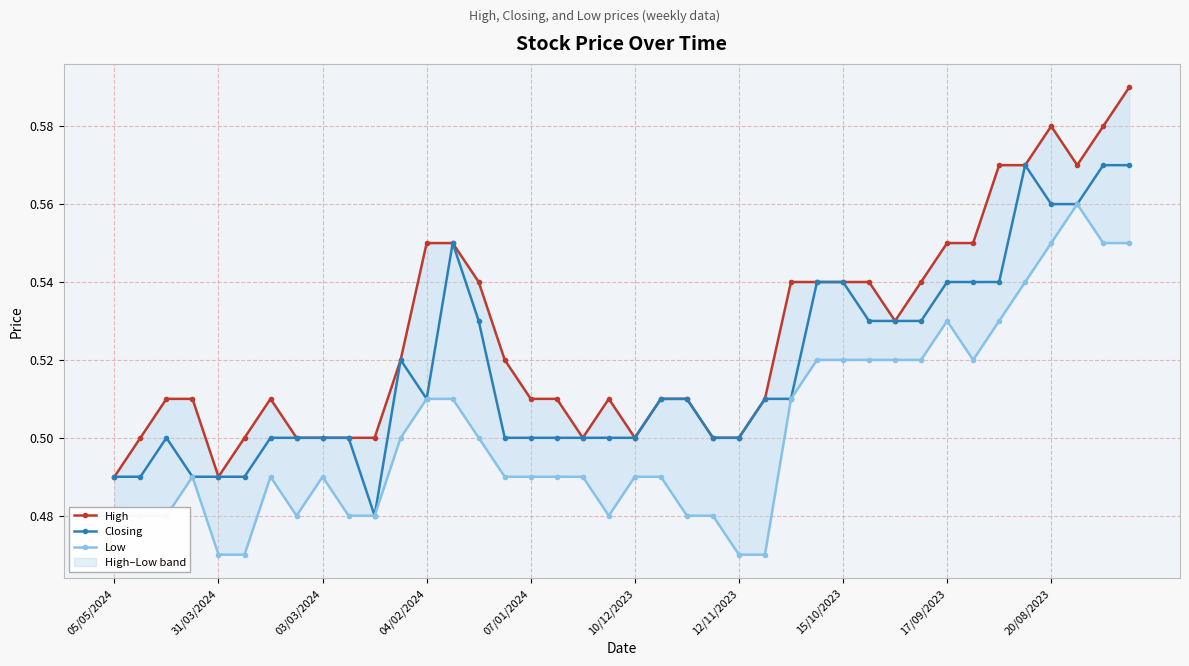

True or false: Closing has more than 2 interior local peaks.

True